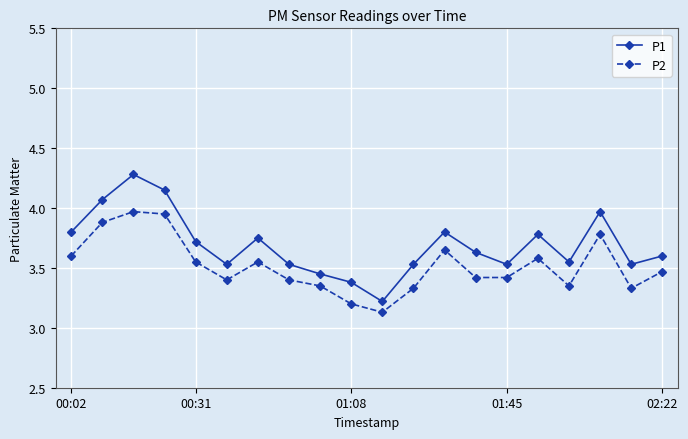

True or false: P1 and P2 intersect in this chart.

False